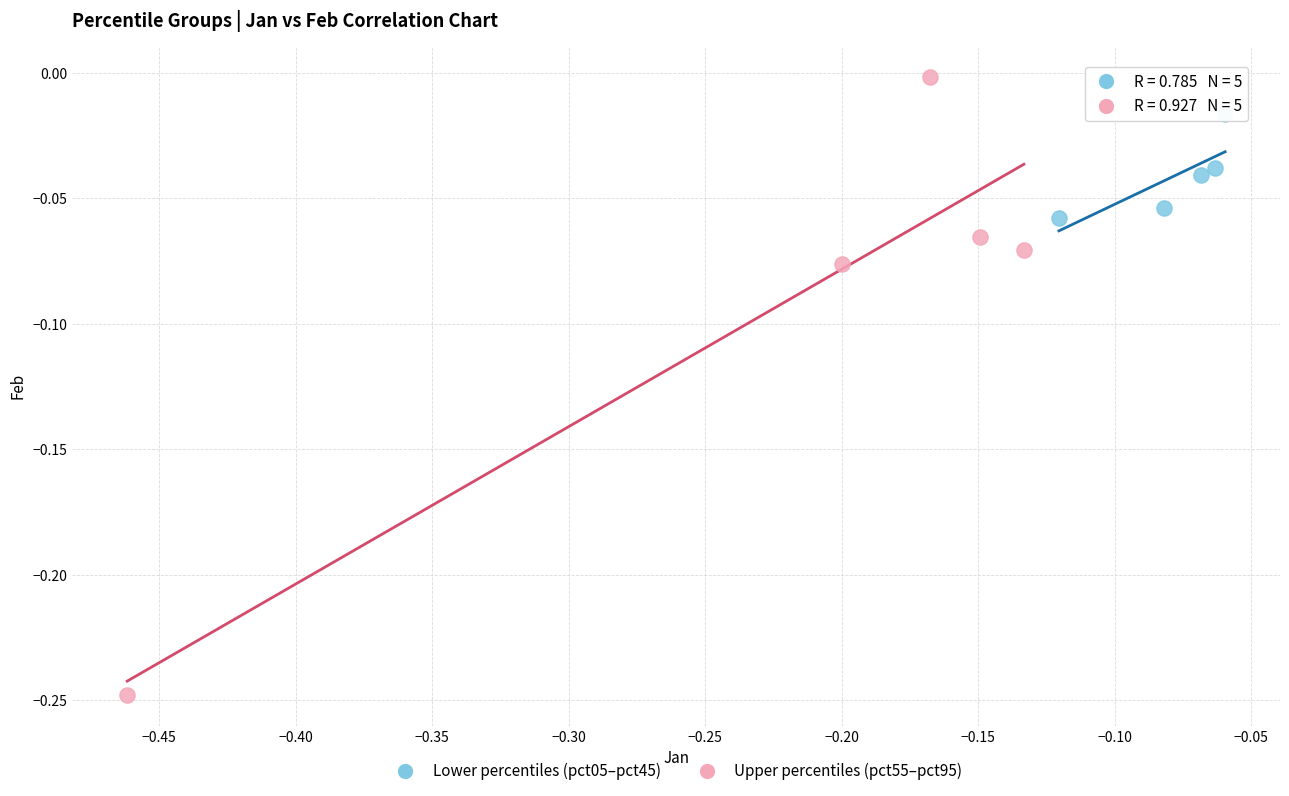

Which series has the largest Y range (max minus min)?

Upper percentiles (pct55–pct95)